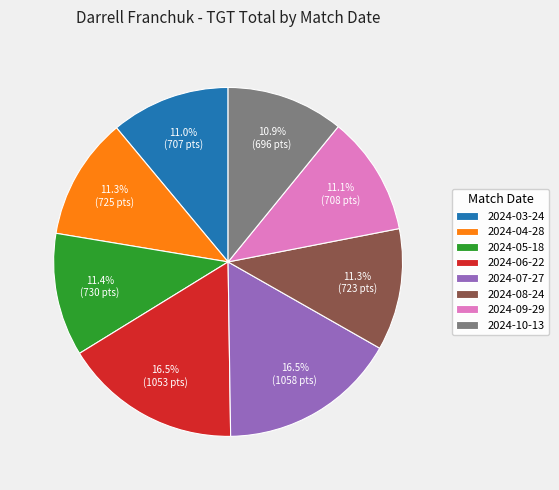

To the nearest percent, what portion does 2024-10-13 represent?

11%